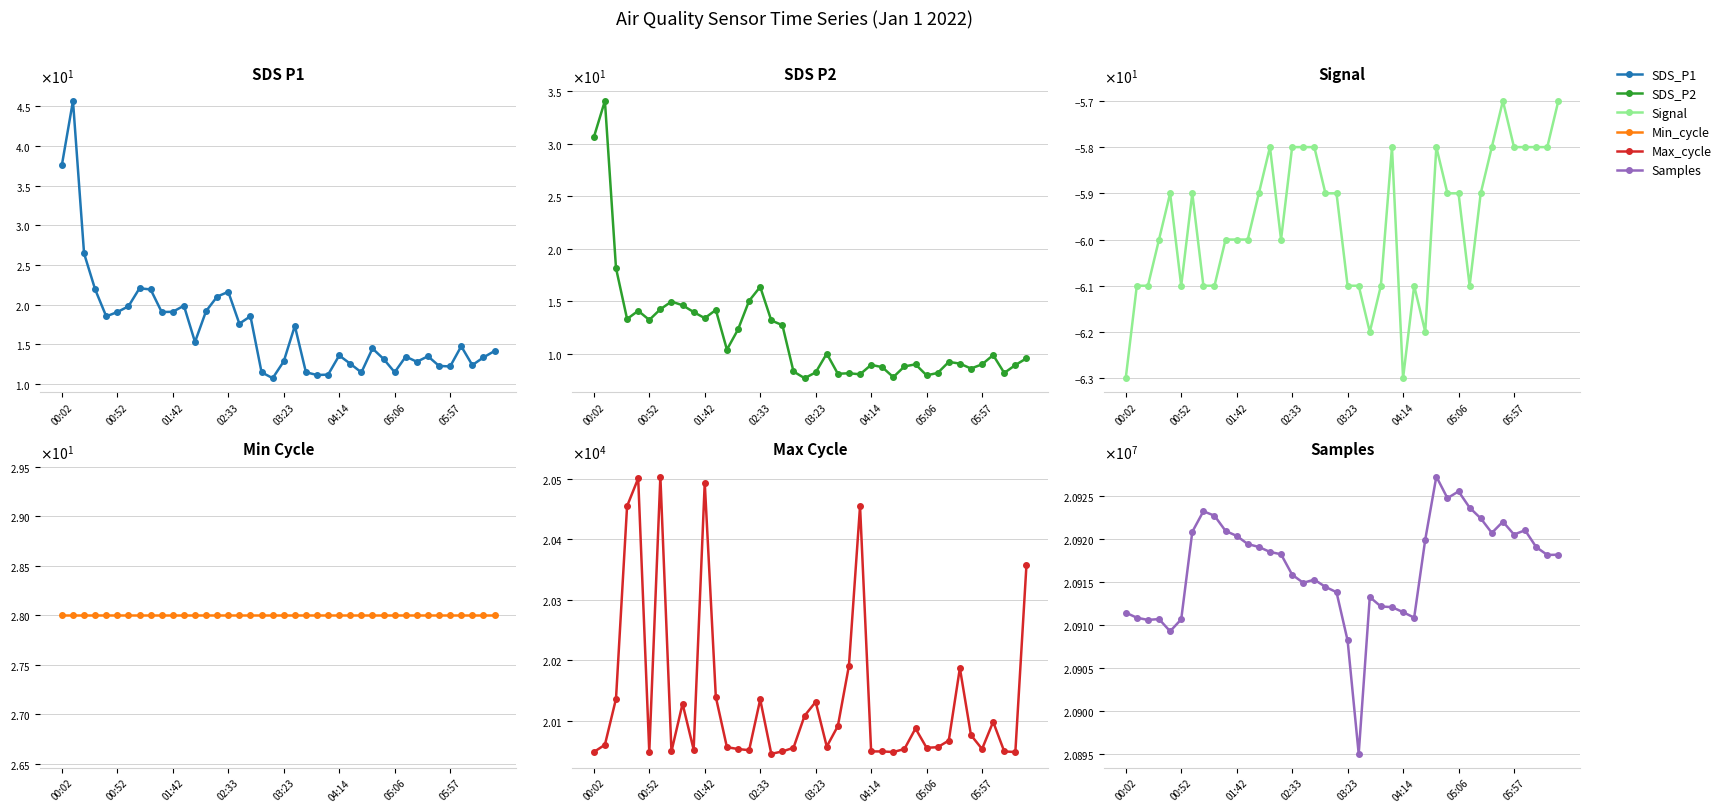

How many interior local peaks does the SDS_P2 series have?

11